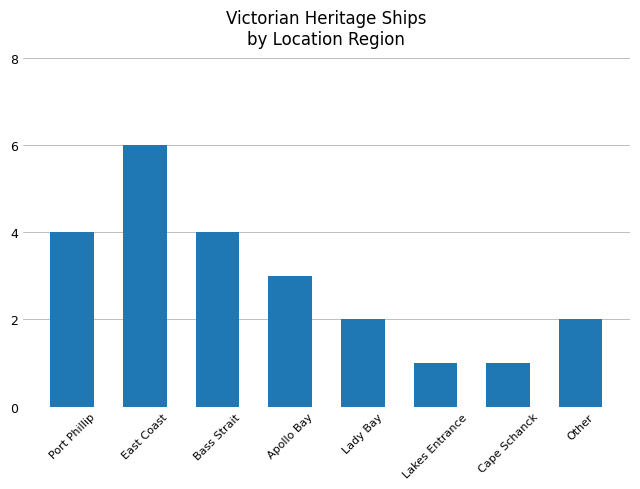

Are the bars horizontal?

No